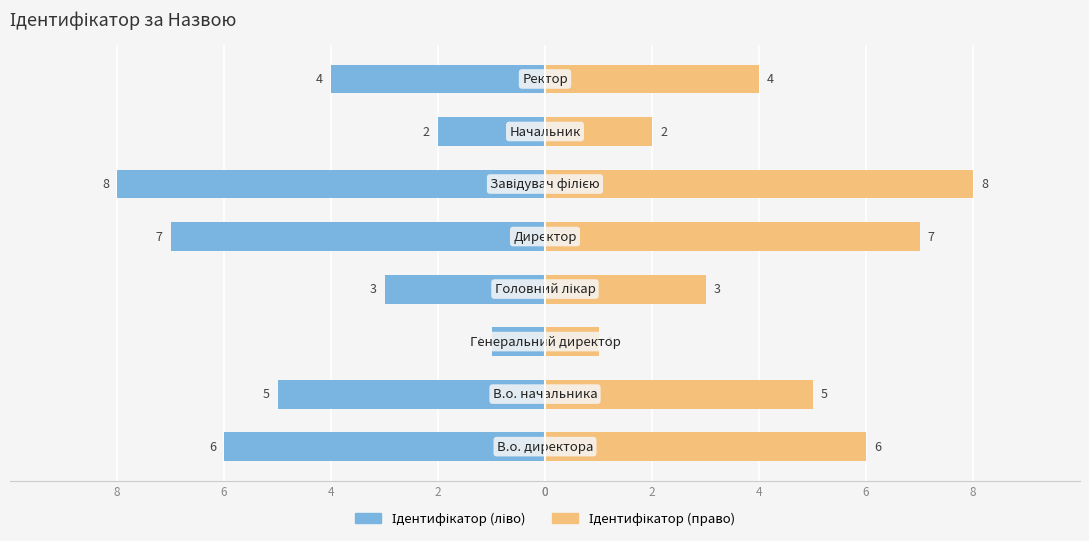

Rank the series at 2 from lowest to highest value.

Ідентифікатор (ліво), Ідентифікатор (право)